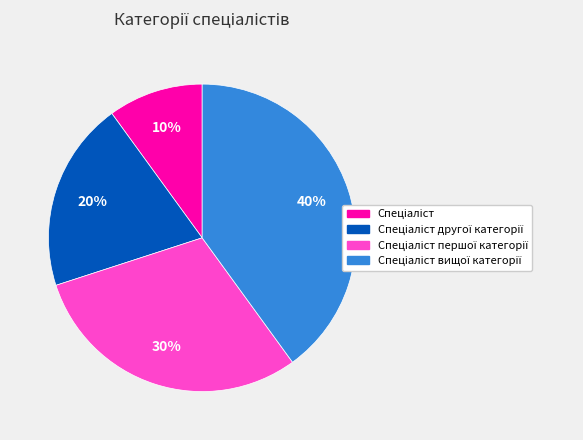

Is there any slice that represents more than half of the pie?

No